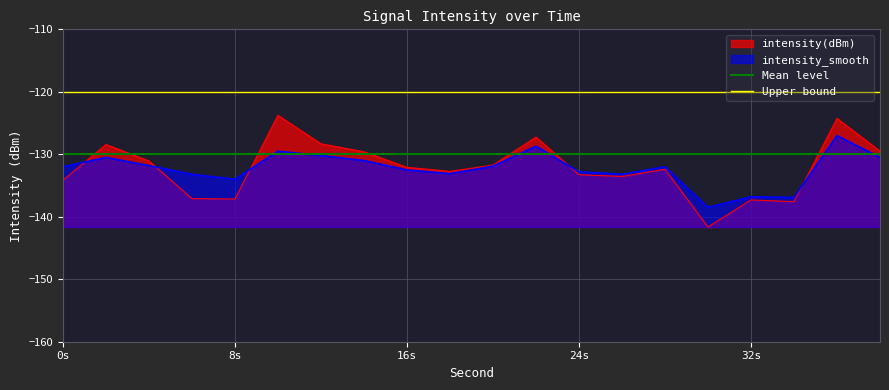

At how many categories does at least one series exceed -126?

2